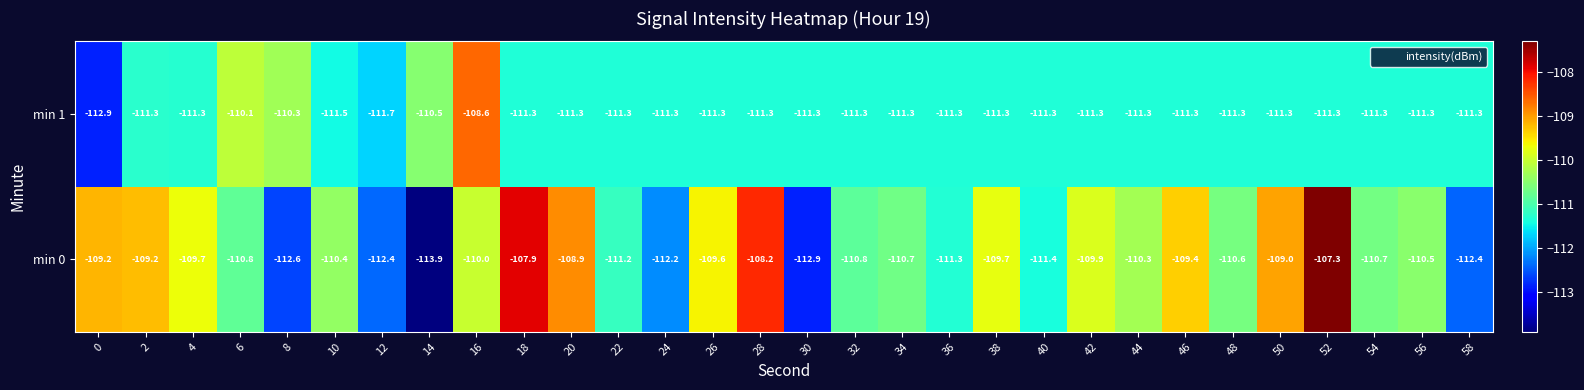

Which series changed the most between 10 and 20?

min 0